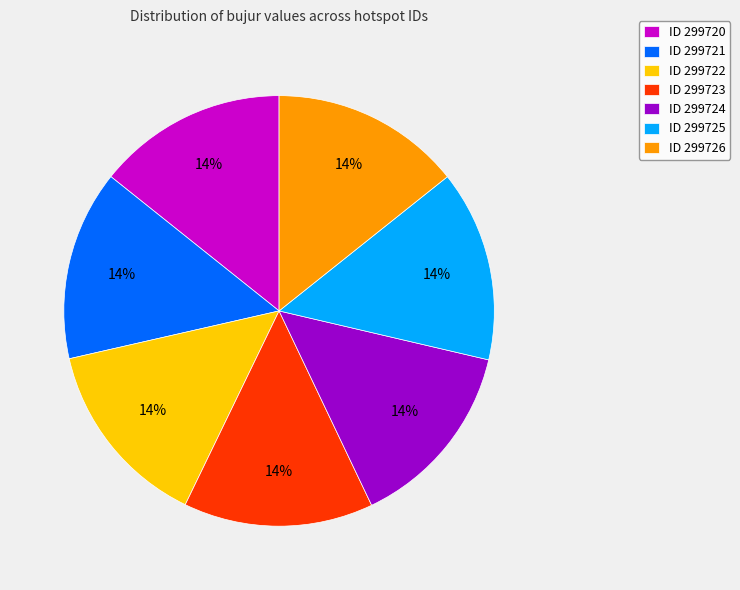

Do ID 299725 and ID 299722 together represent more than half of the pie?

No